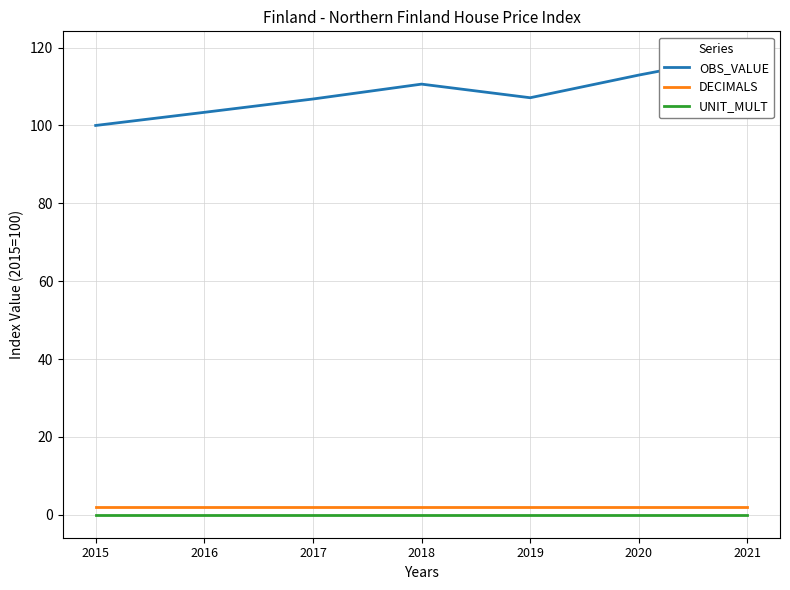

Reading left to right, extract all data points from this chart.

OBS_VALUE: 2015=100.0	2016=103.4	2017=106.8	2018=110.6	2019=107.1	2020=112.9	2021=118.3
DECIMALS: 2015=2.0	2016=2.0	2017=2.0	2018=2.0	2019=2.0	2020=2.0	2021=2.0
UNIT_MULT: 2015=0.0	2016=0.0	2017=0.0	2018=0.0	2019=0.0	2020=0.0	2021=0.0